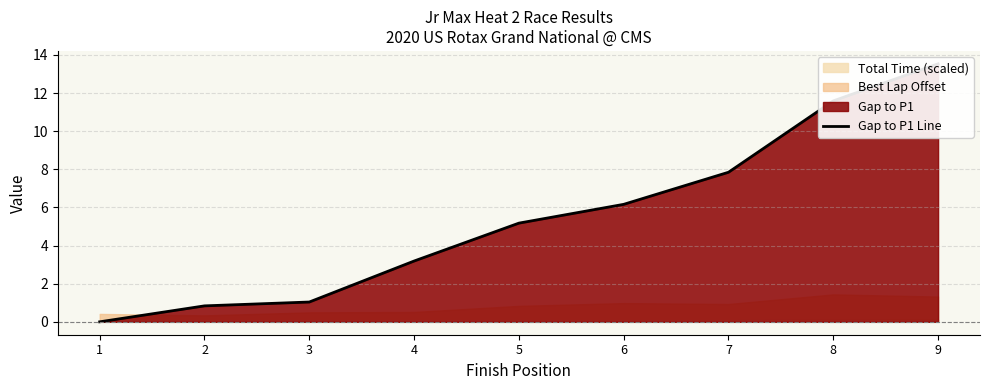

Does the chart display data point markers on the line(s)?

No